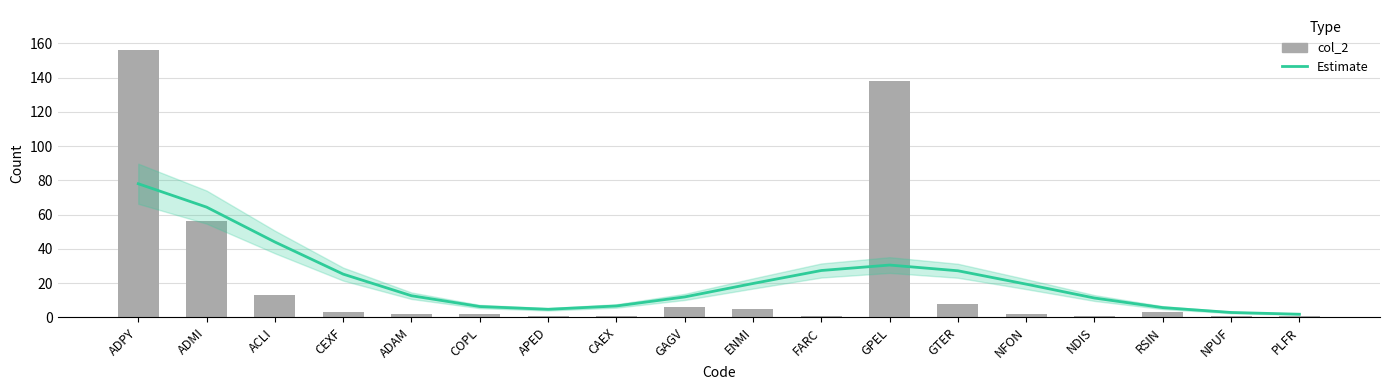

What is the sum of the Estimate values at FARC and GPEL?

57.9